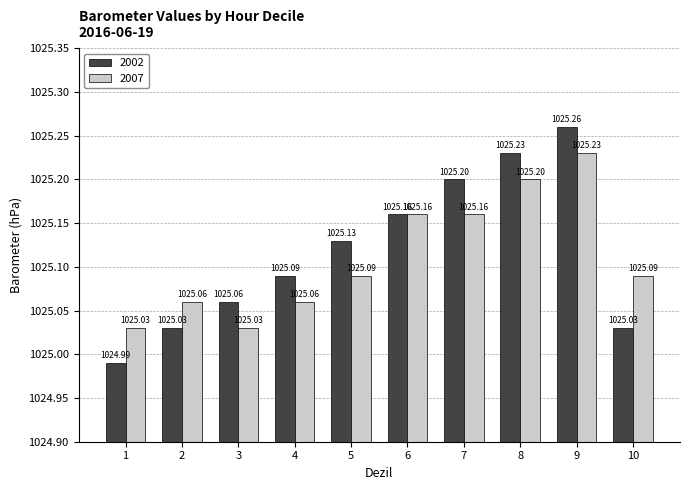

At which category is the sum across all series the highest?

9